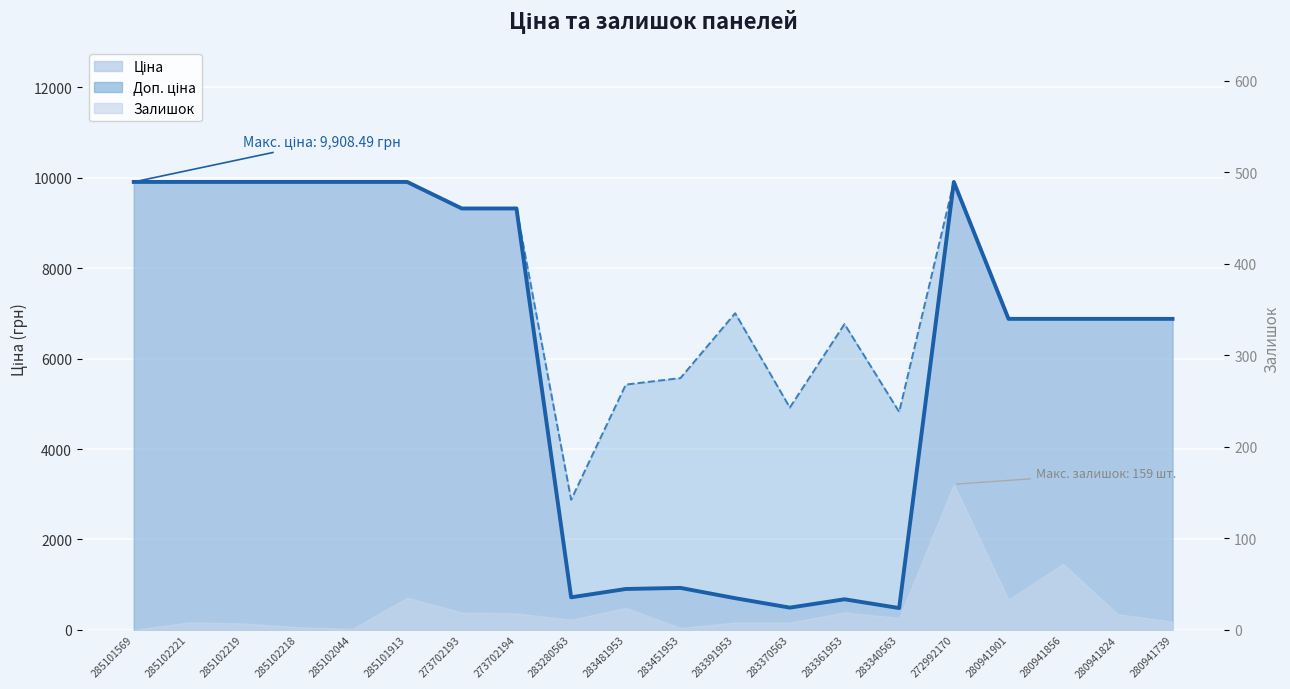

What is the sum of the Доп. ціна (лінія) values at 283340563 and 283391953?

11825.7